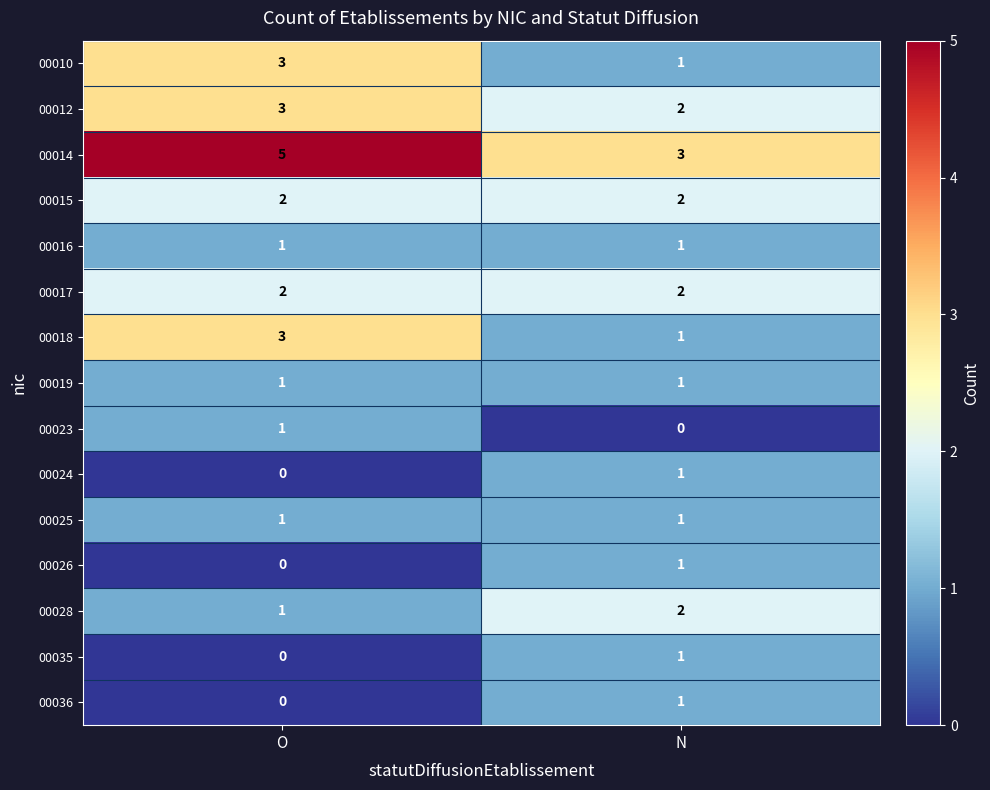

List the labels in order of 00018 value, largest first.

O, N